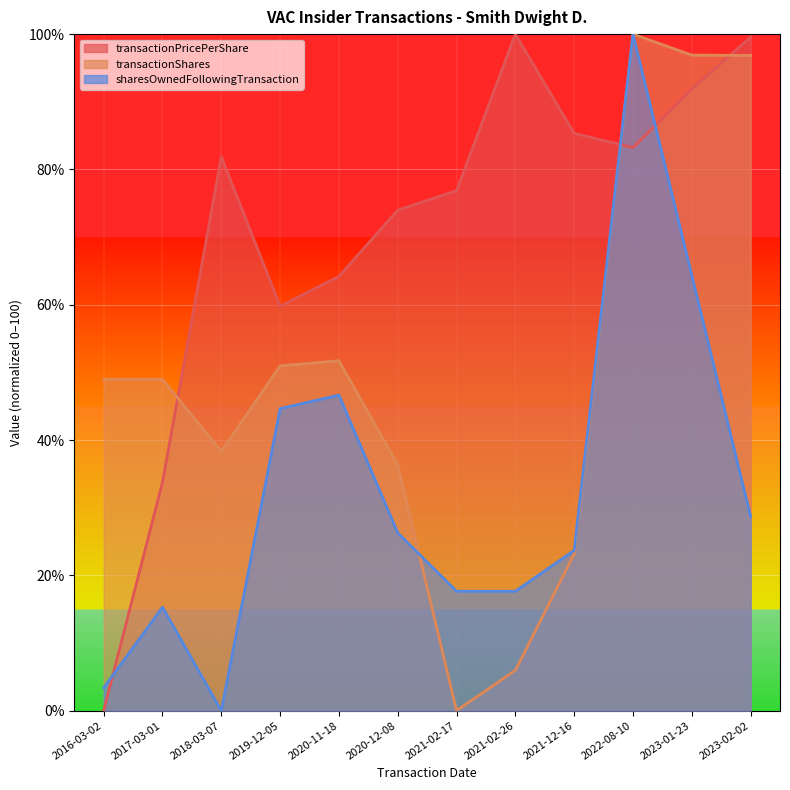

What is the label of the 9th point from the left?

2021-12-16